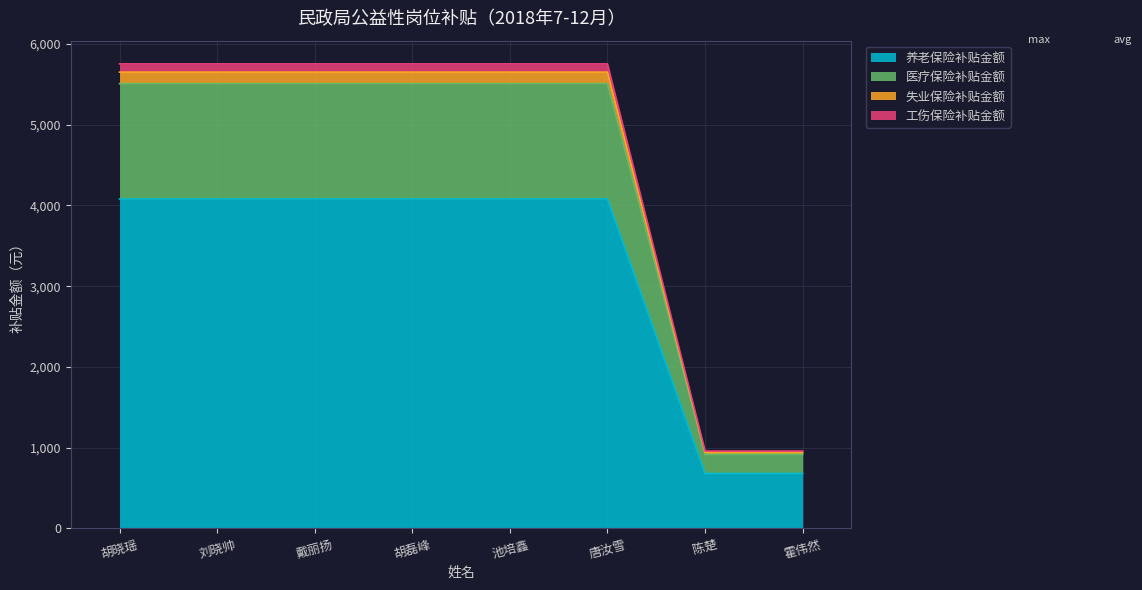

At how many categories does at least one series exceed 2271?

6